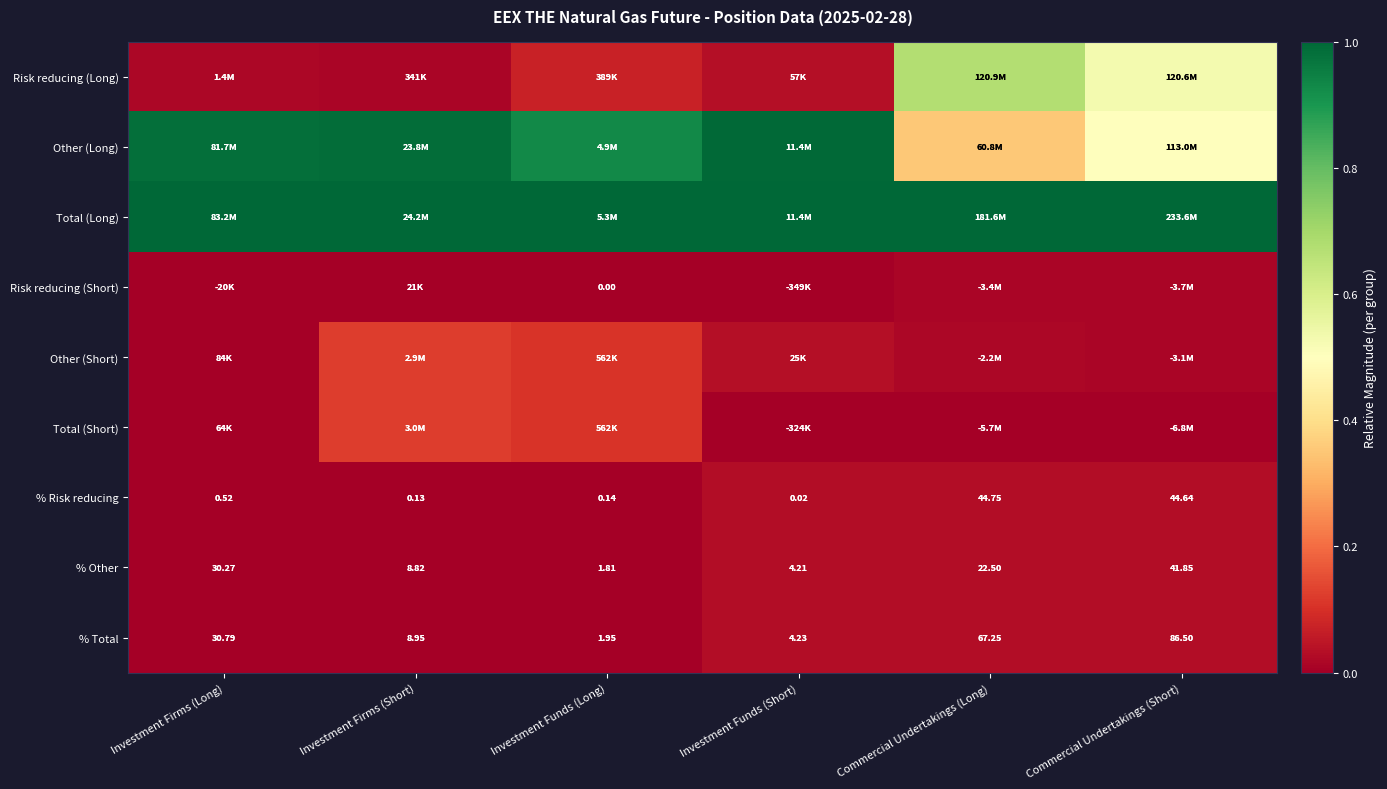

At how many categories does at least one series exceed 0?

6